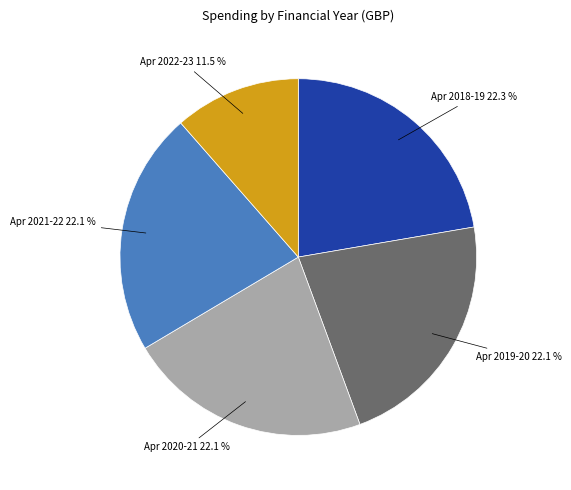

Is there any slice that represents more than half of the pie?

No